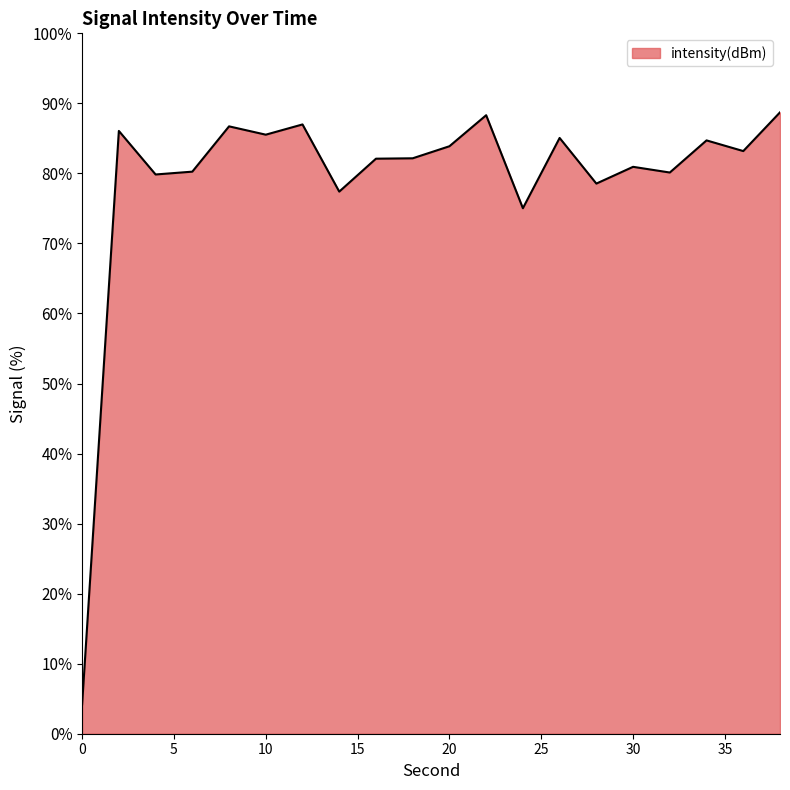

What is the greatest value displayed?

88.7